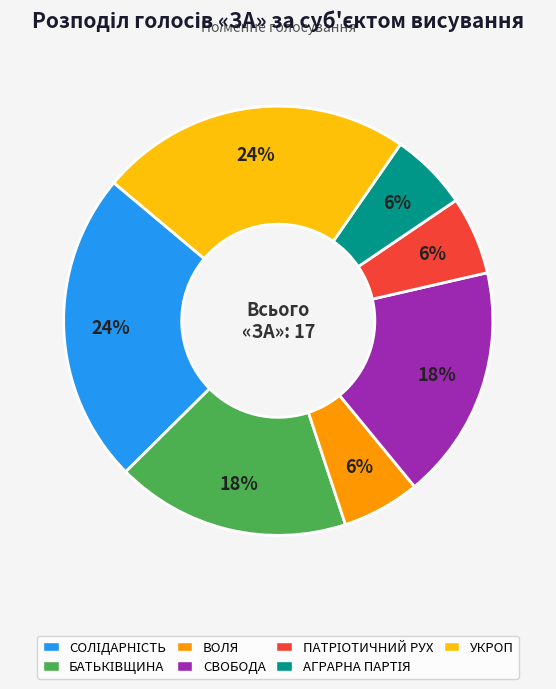

Is there a majority slice in this chart?

No